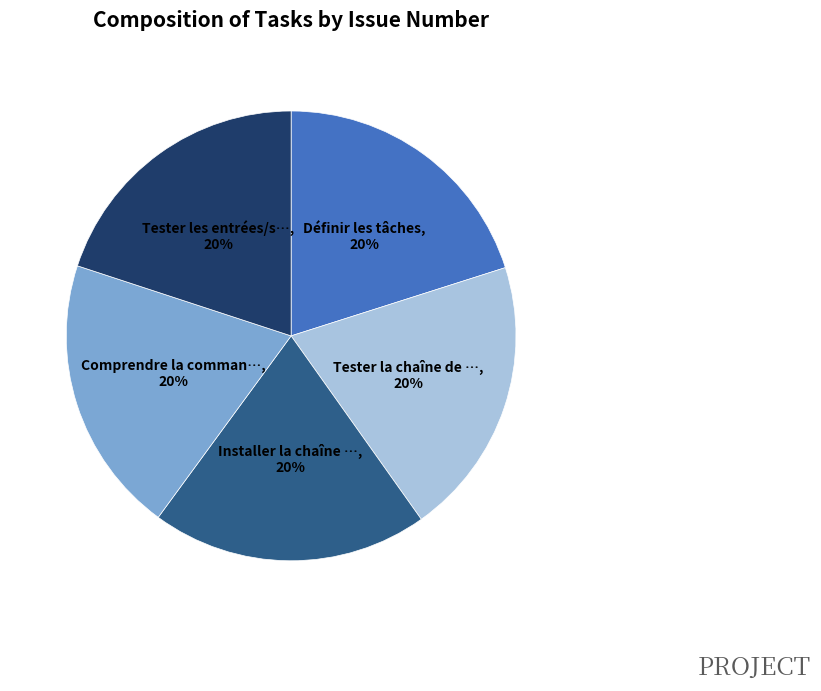

To the nearest percent, what is the average slice percentage?

20%